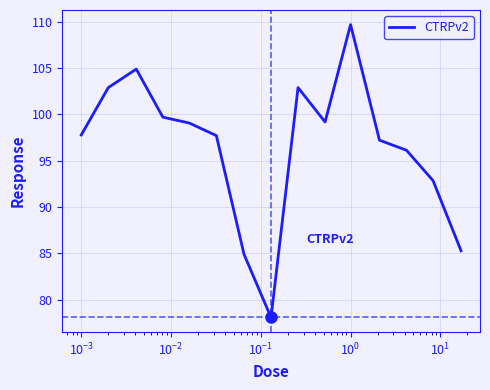

What is the difference between the maximum and minimum values?

31.6